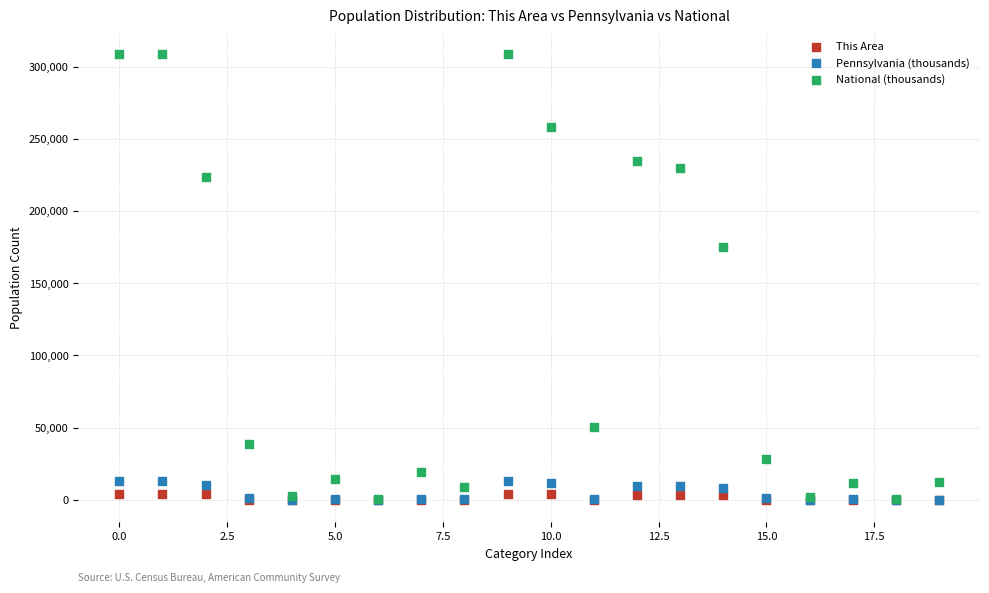

Which series contains the highest Y value?

National (thousands)